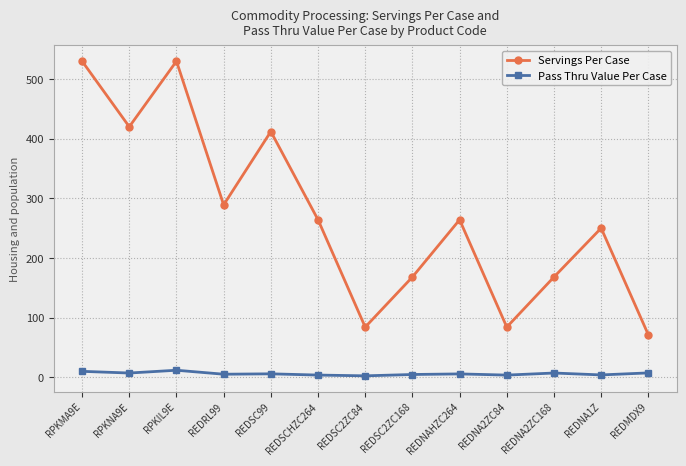

True or false: Servings Per Case and Pass Thru Value Per Case intersect in this chart.

False